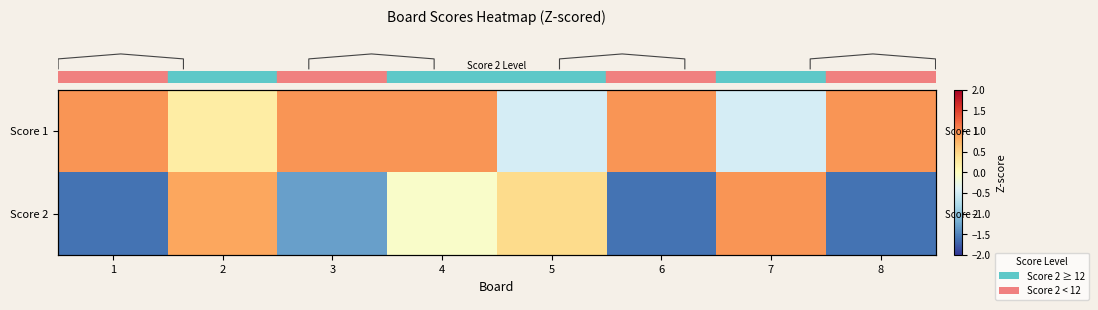

At how many categories does at least one series exceed 0?

8